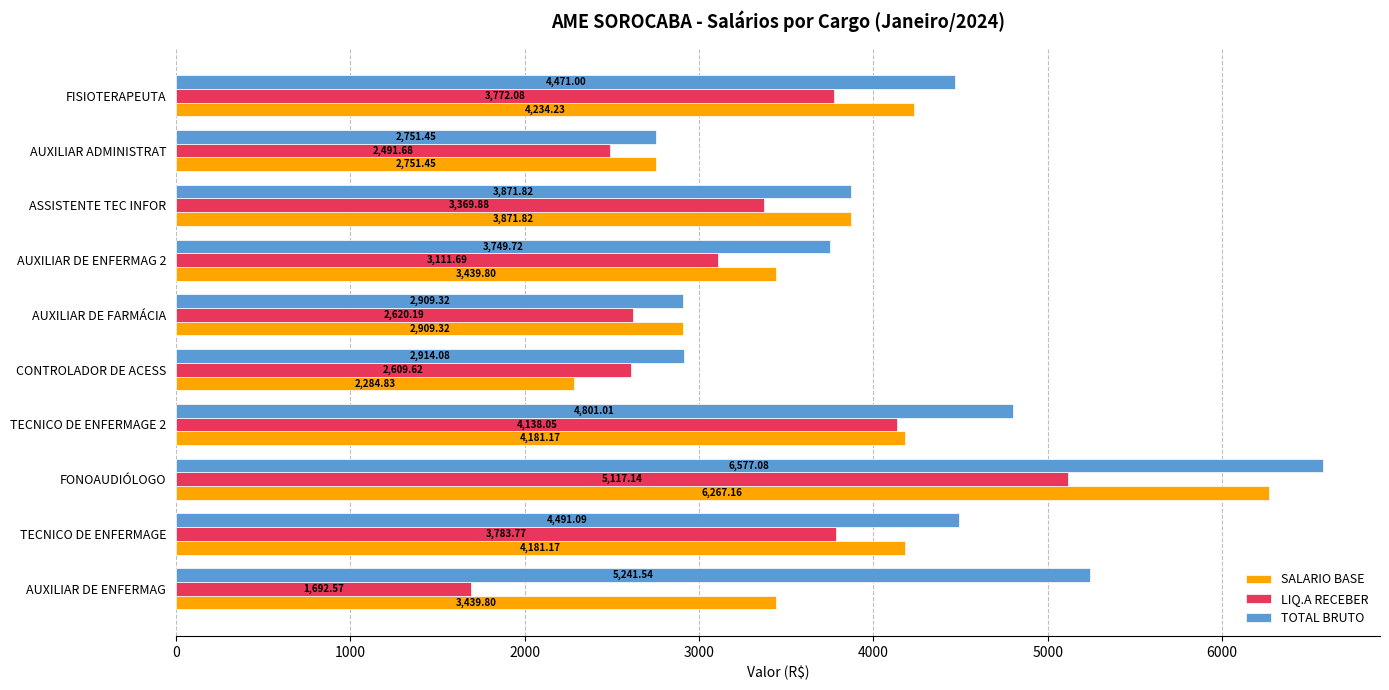

Rank the series by their average value, from lowest to highest.

LIQ.A RECEBER, SALARIO BASE, TOTAL BRUTO